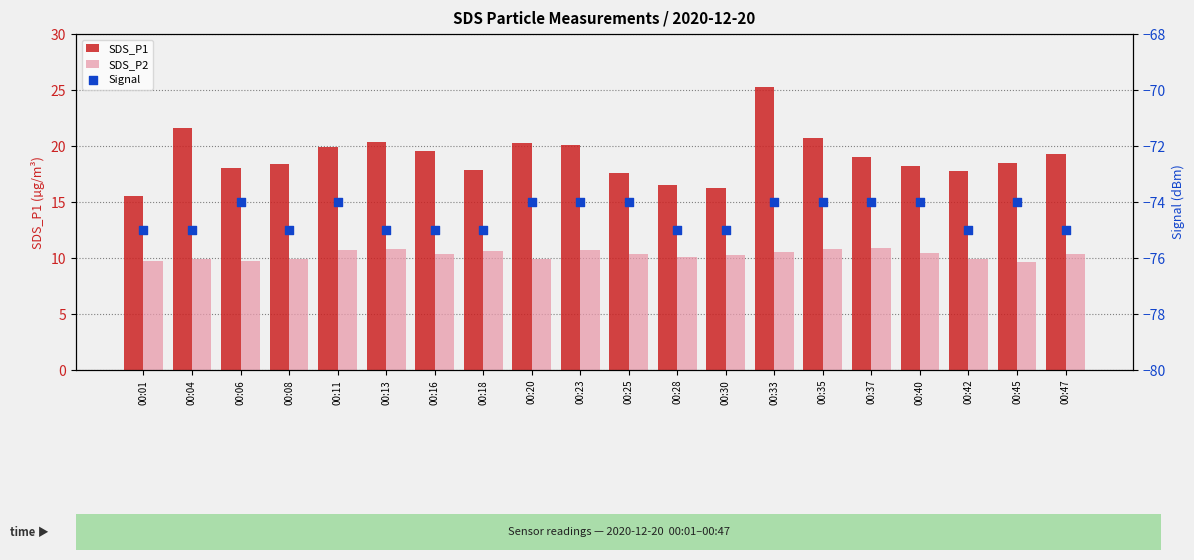

What is the total value across all series at 00:45?

-45.9